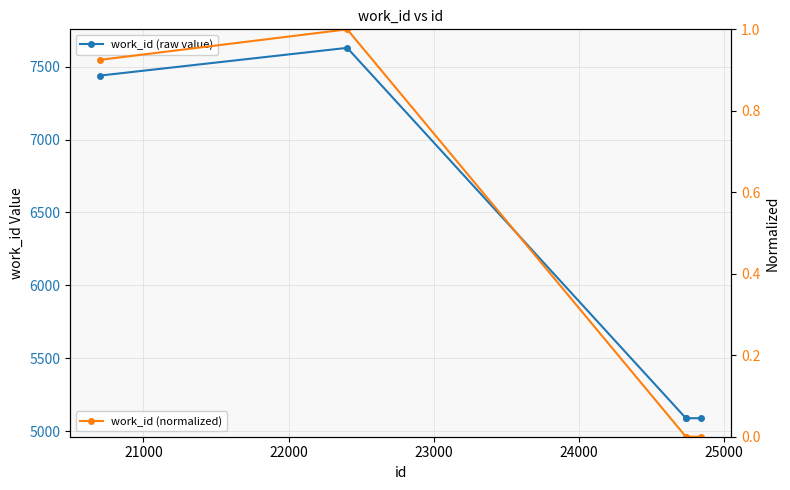

Does the chart display data point markers on the line(s)?

Yes